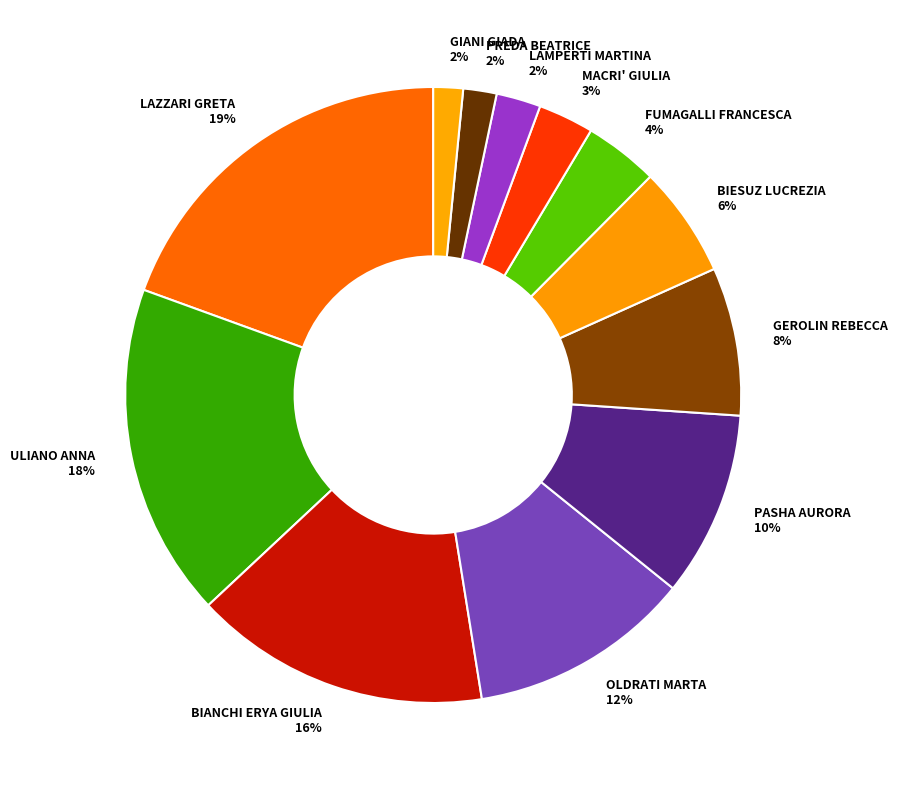

True or false: MACRI' GIULIA accounts for 3% of the total.

True